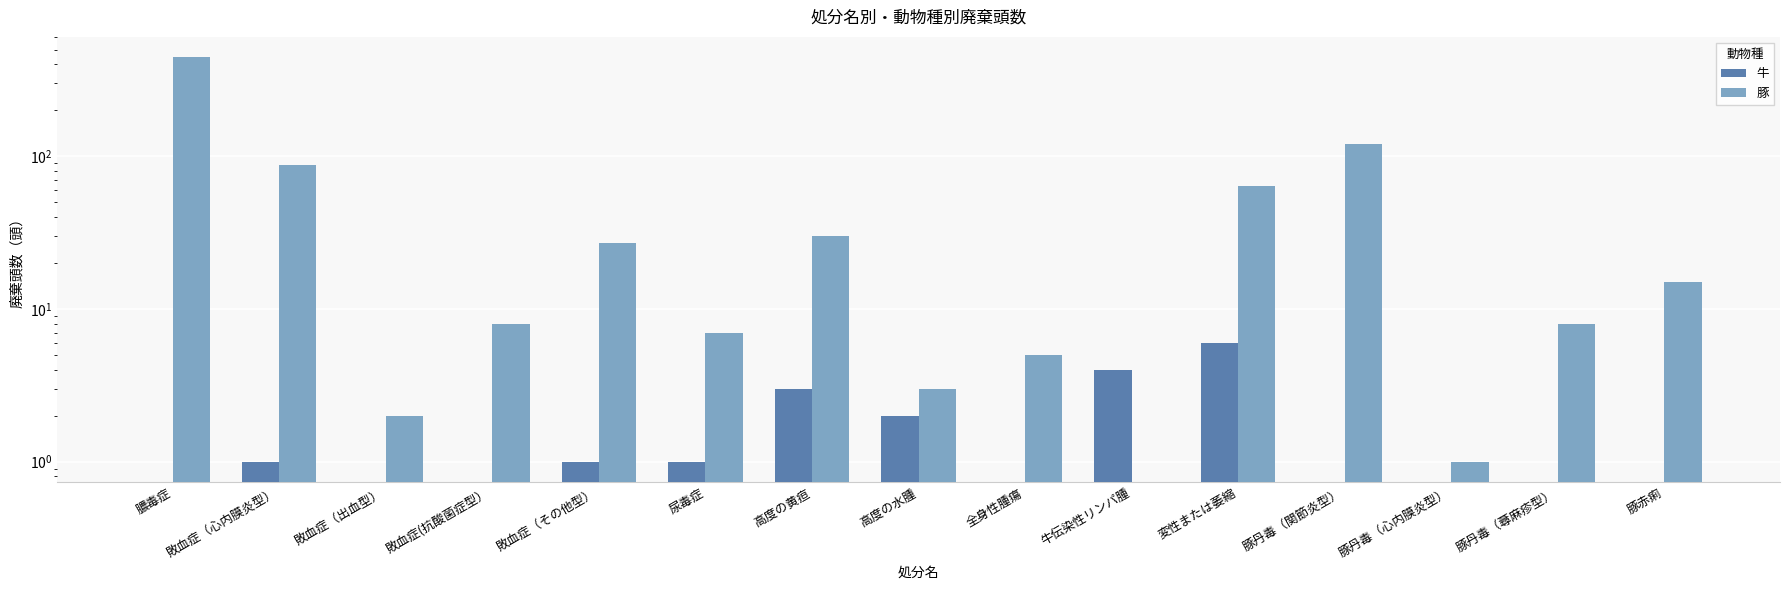

Is it true that 牛 equals 4 at 牛伝染性リンパ腫?

True